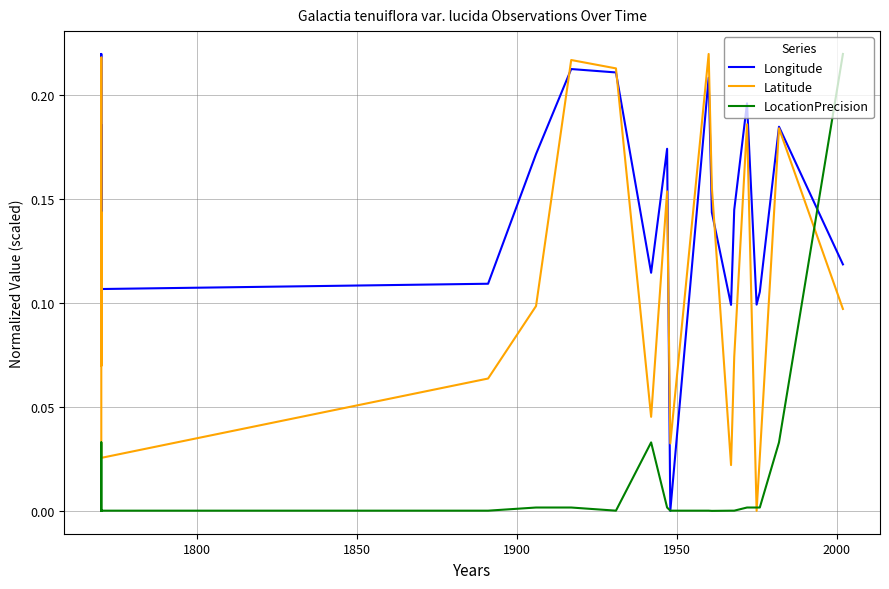

What are all the series names shown in the legend?

Longitude, Latitude, LocationPrecision